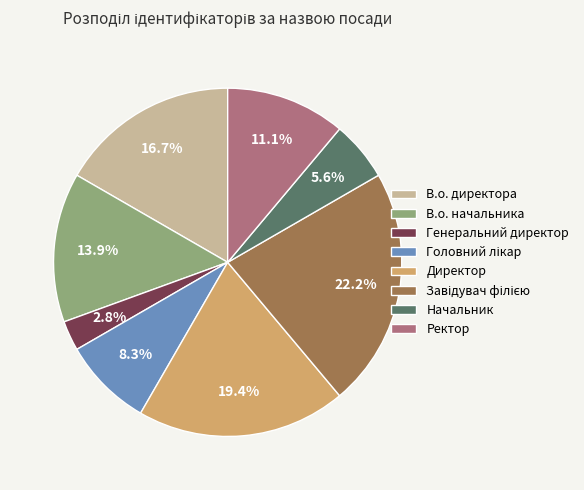

To the nearest percent, what portion does Ректор represent?

11%